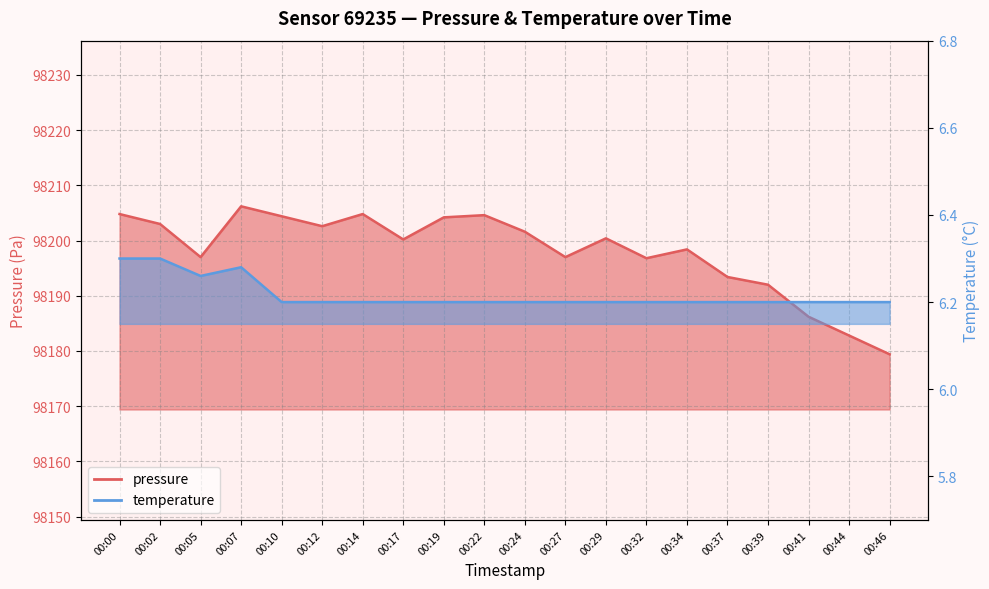

Reading right to left, extract all data points from this chart.

pressure: 98179.4	98182.8	98186.2	98192.0	98193.4	98198.4	98196.8	98200.4	98197.0	98201.6	98204.6	98204.2	98200.2	98204.8	98202.6	98204.4	98206.2	98197.0	98203.0	98204.8
temperature: 6.2	6.2	6.2	6.2	6.2	6.2	6.2	6.2	6.2	6.2	6.2	6.2	6.2	6.2	6.2	6.2	6.3	6.3	6.3	6.3